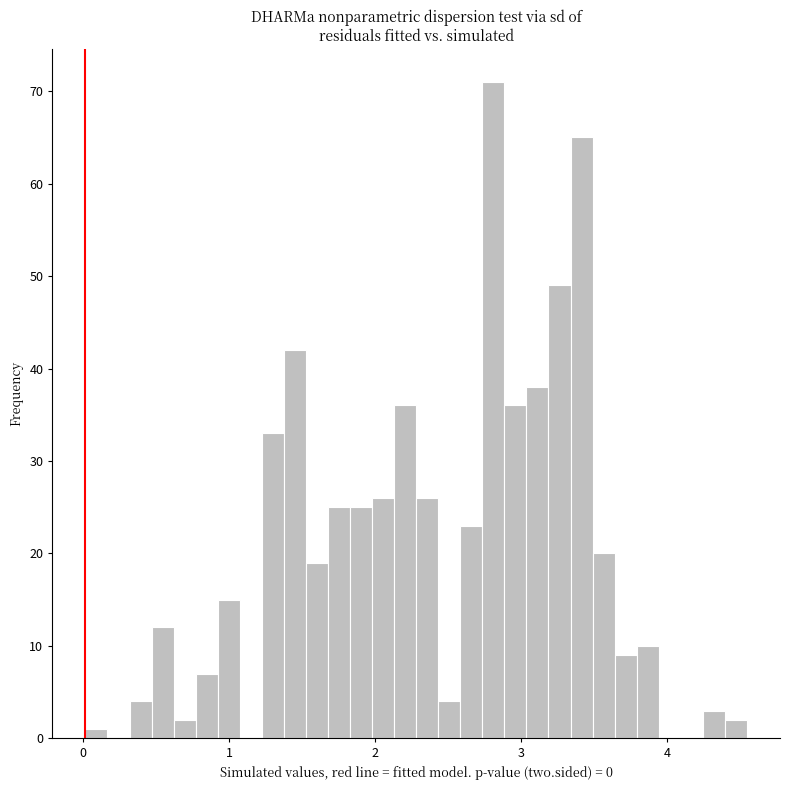

Around what value on the x-axis is the tallest bar? Give the approximate position of its centre, as read against the axis.

2.8